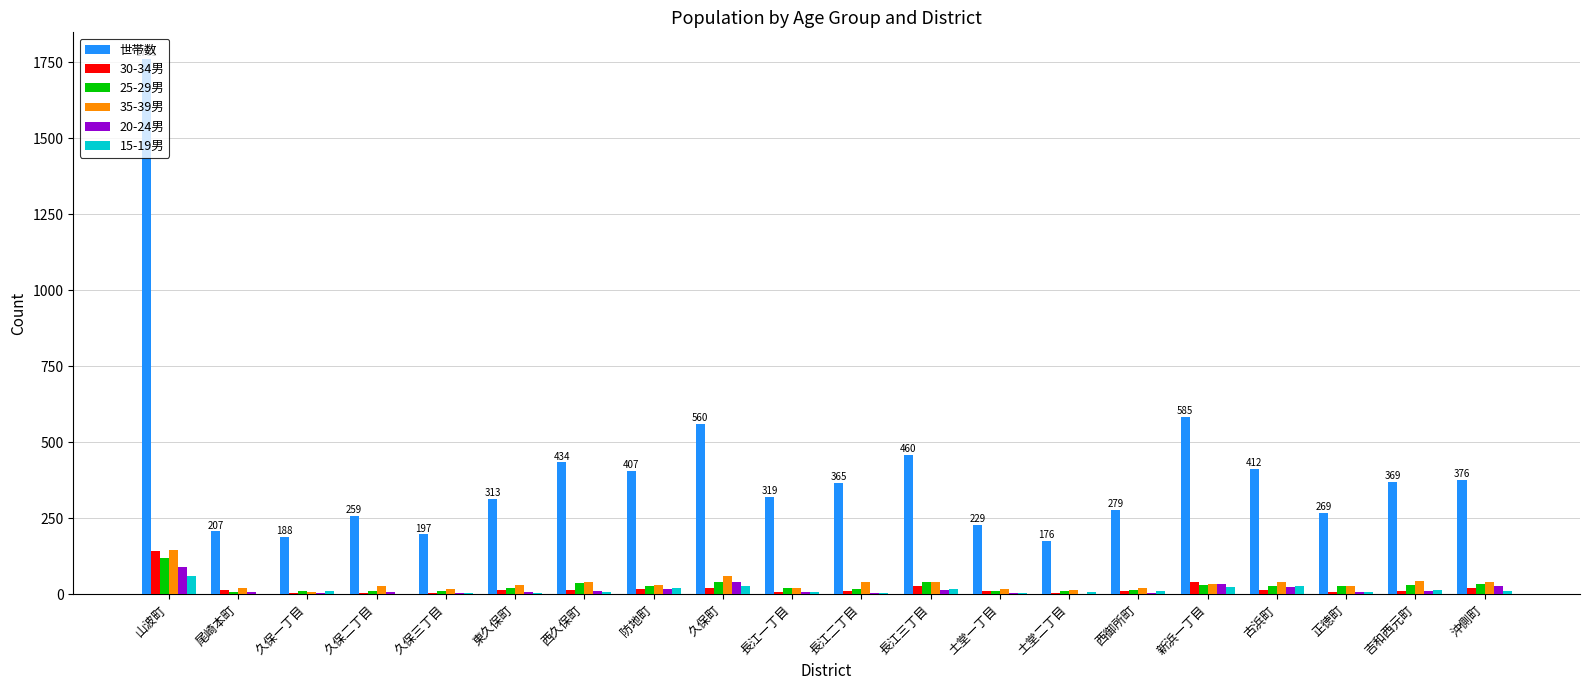

Which series has the largest total across all categories?

世帯数